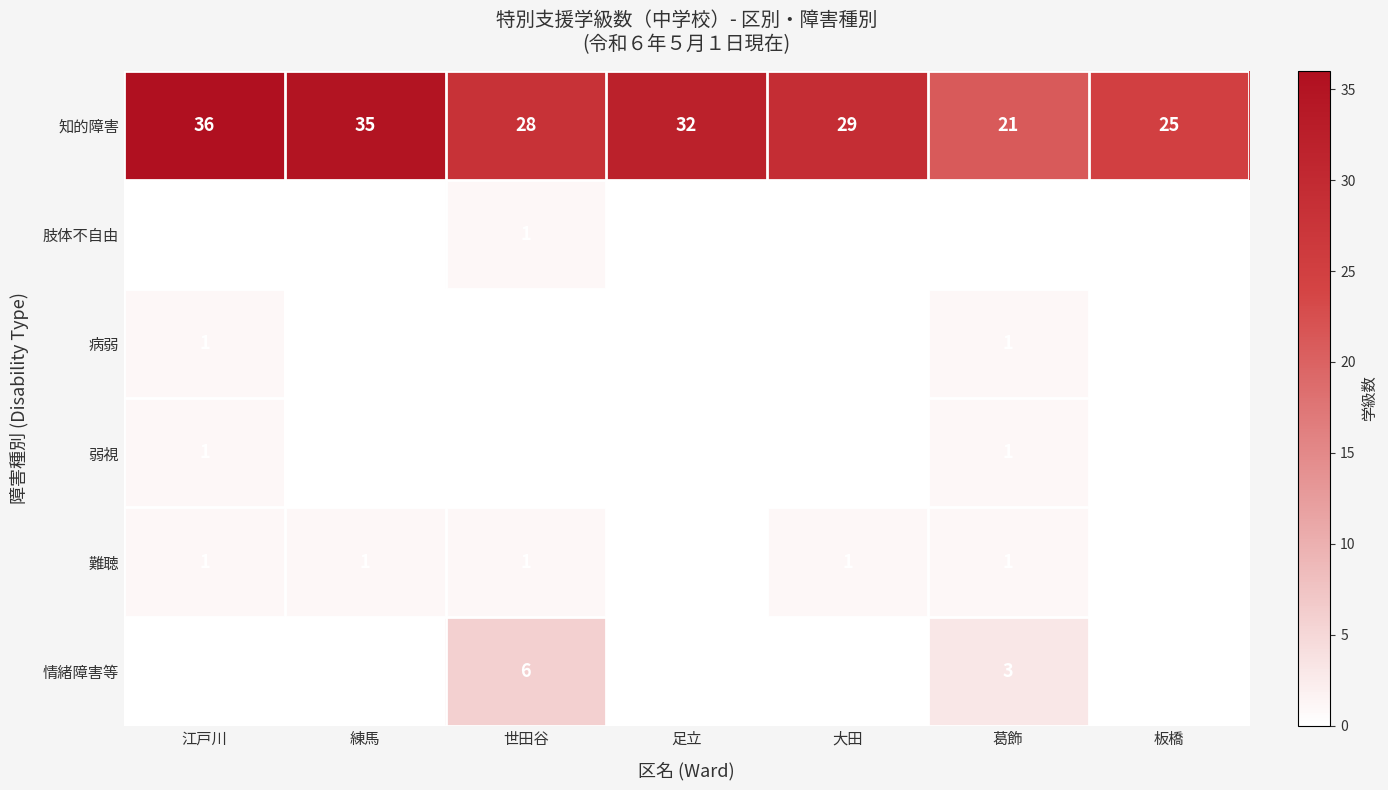

What is the average value of the 知的障害 series?

29